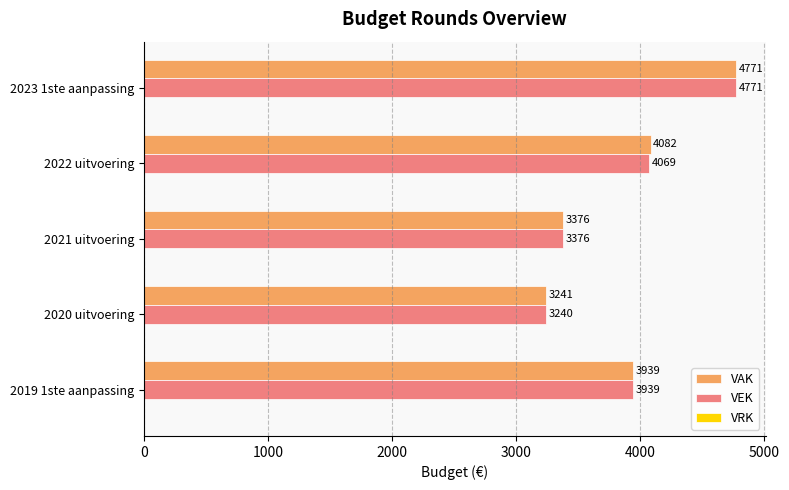

List the series in order of their overall mean, highest first.

VAK, VEK